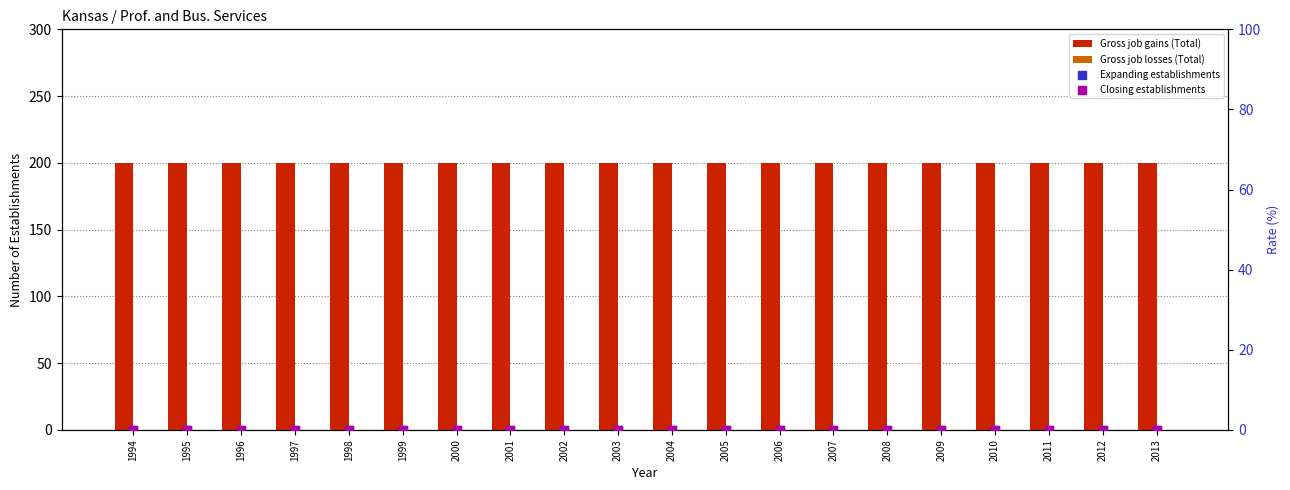

What are all the series names shown in the legend?

Gross job gains (Total), Gross job losses (Total), Expanding establishments, Closing establishments